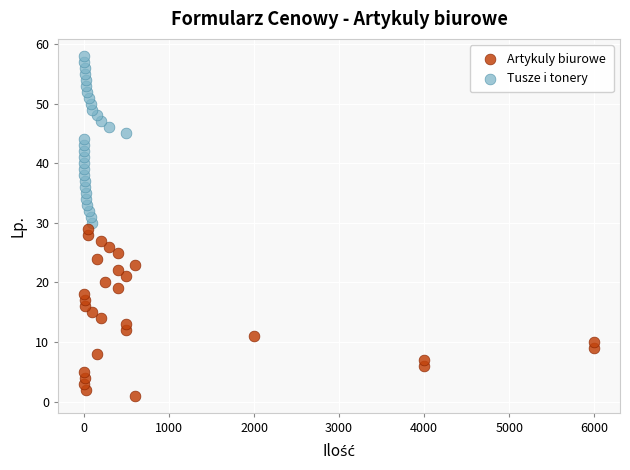

What are all the series names shown in the legend?

Artykuly biurowe, Tusze i tonery